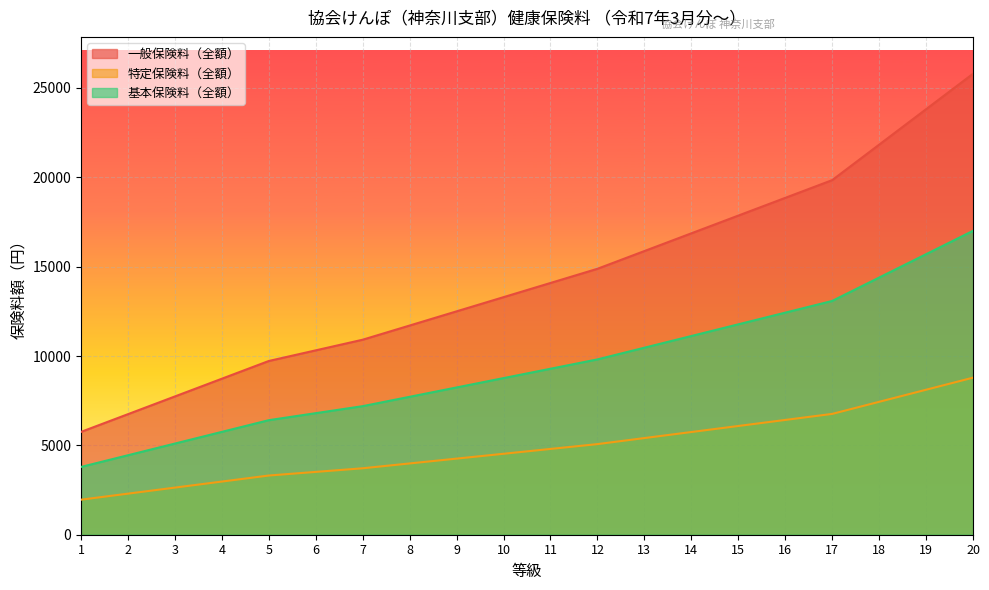

What is the value of the 一般保険料（全額） point at the 13th from the left?

15872.0